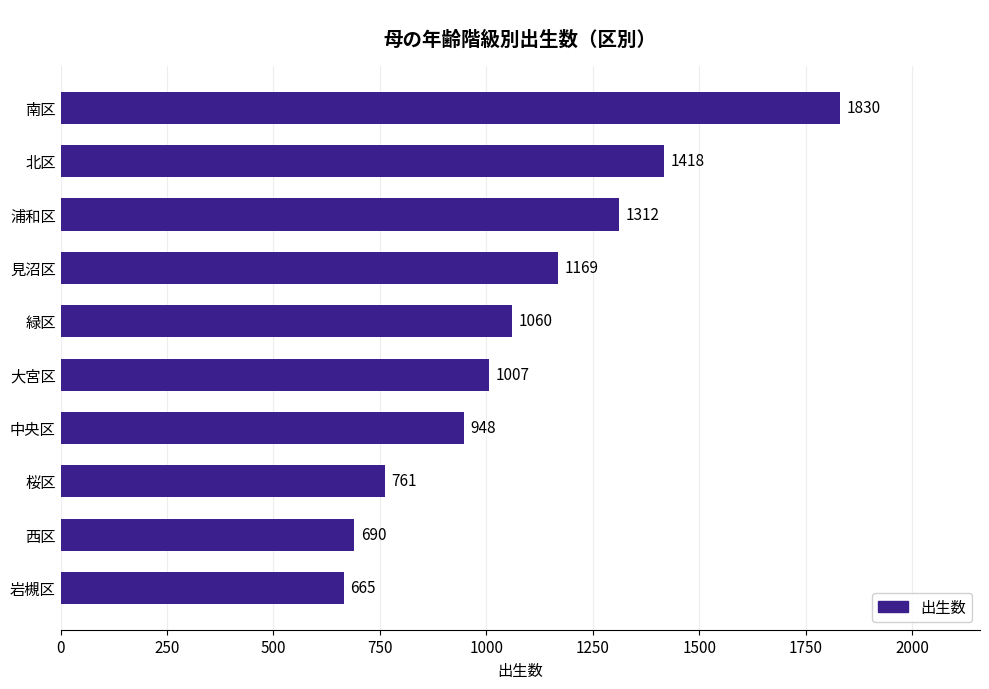

List the labels in order of value, smallest first.

岩槻区, 西区, 桜区, 中央区, 大宮区, 緑区, 見沼区, 浦和区, 北区, 南区